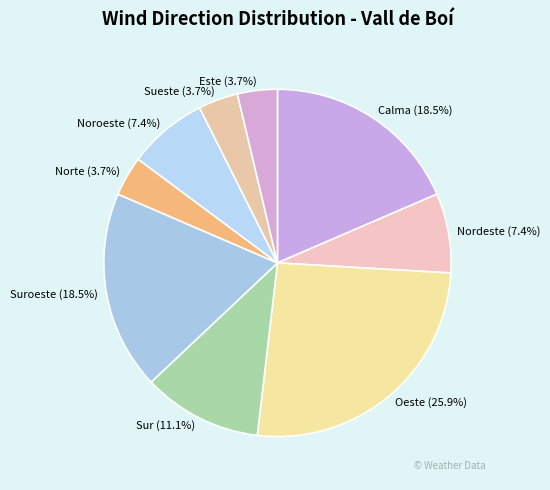

What is the ratio of the value at Este to the value at Sueste?

1.0